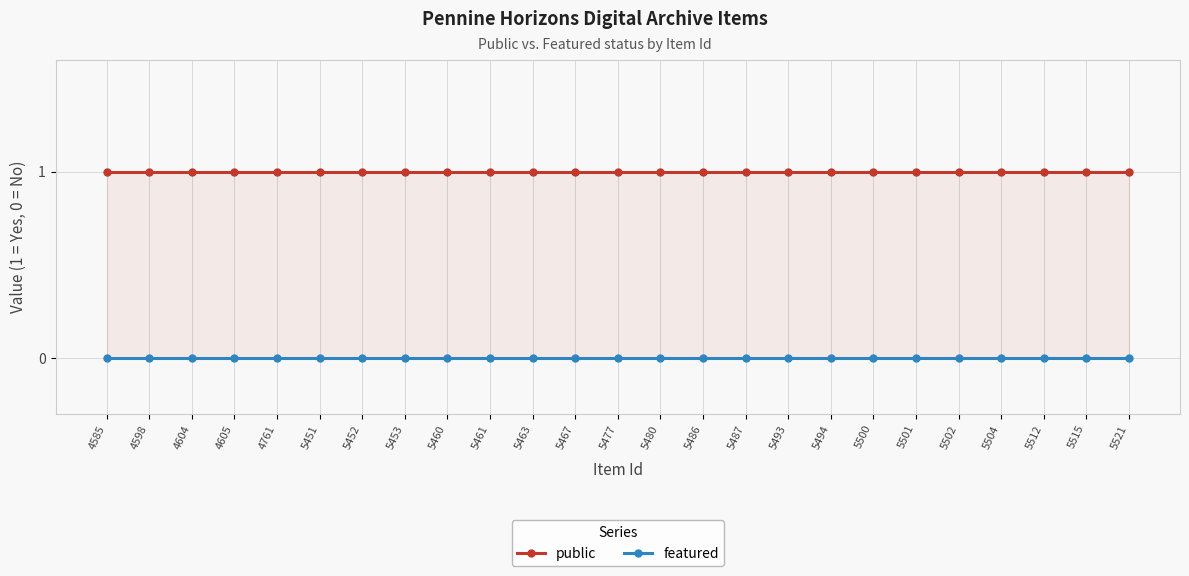

At how many categories does at least one series exceed 0?

25